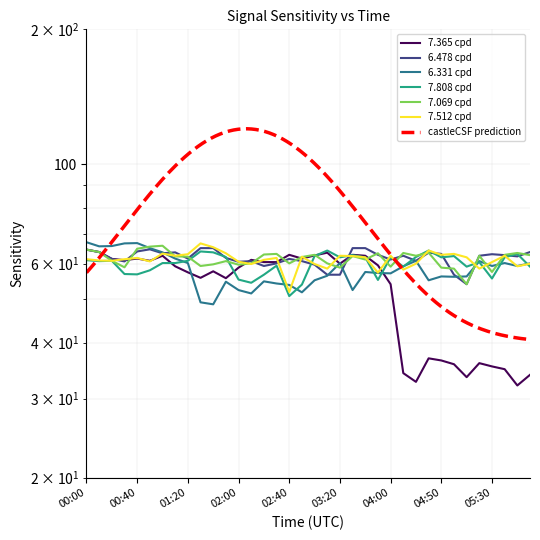

Which has a higher value, 03:40 or 01:50?

03:40